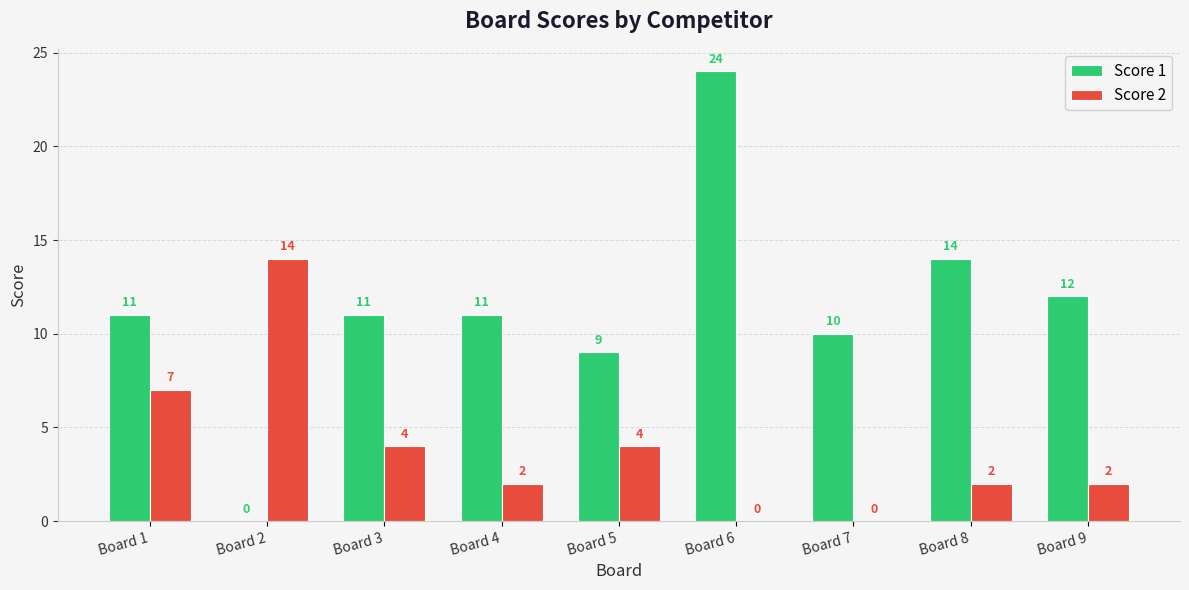

Is the value of Score 2 at Board 8 greater than the value of Score 1 at Board 3?

No